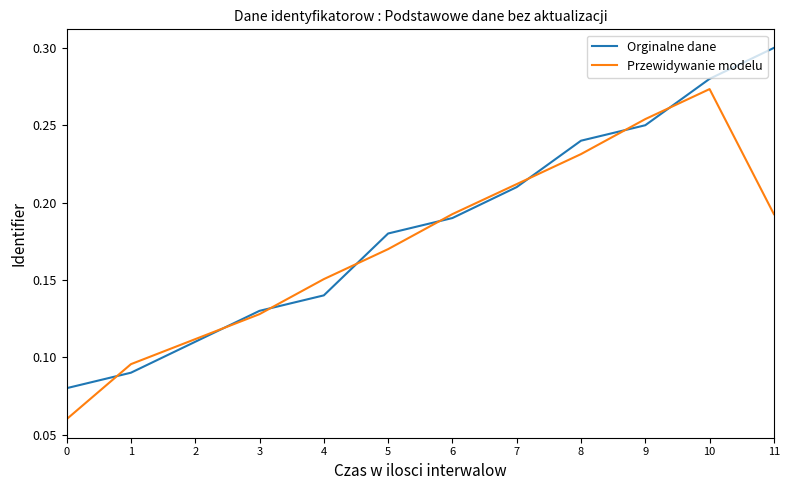

At which label does Przewidywanie modelu reach its peak?

10